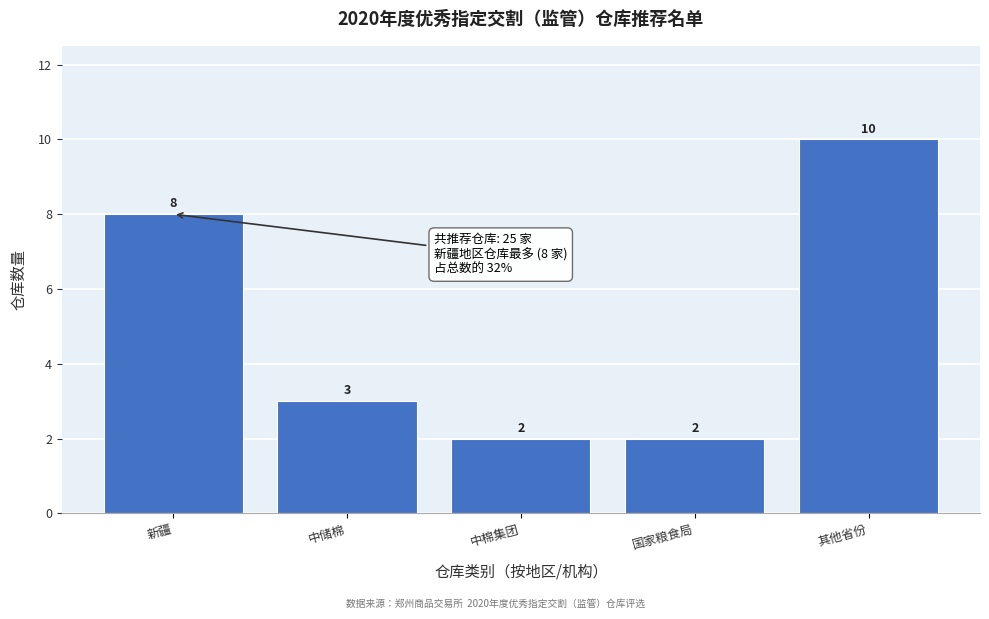

Reading right to left, list all the values displayed in this chart.

其他省份=10	国家粮食局=2	中棉集团=2	中储棉=3	新疆=8